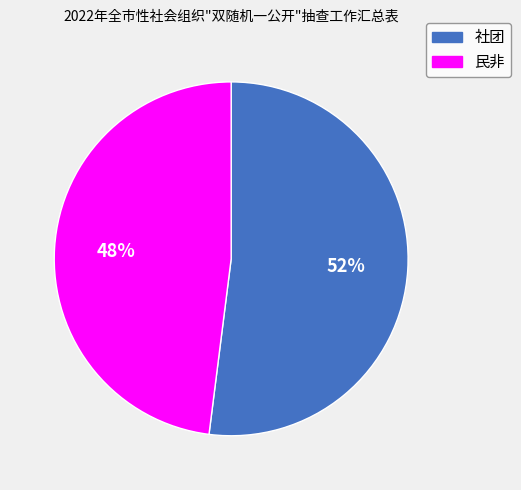

The 民非 slice represents 61% of the pie. True or false?

False